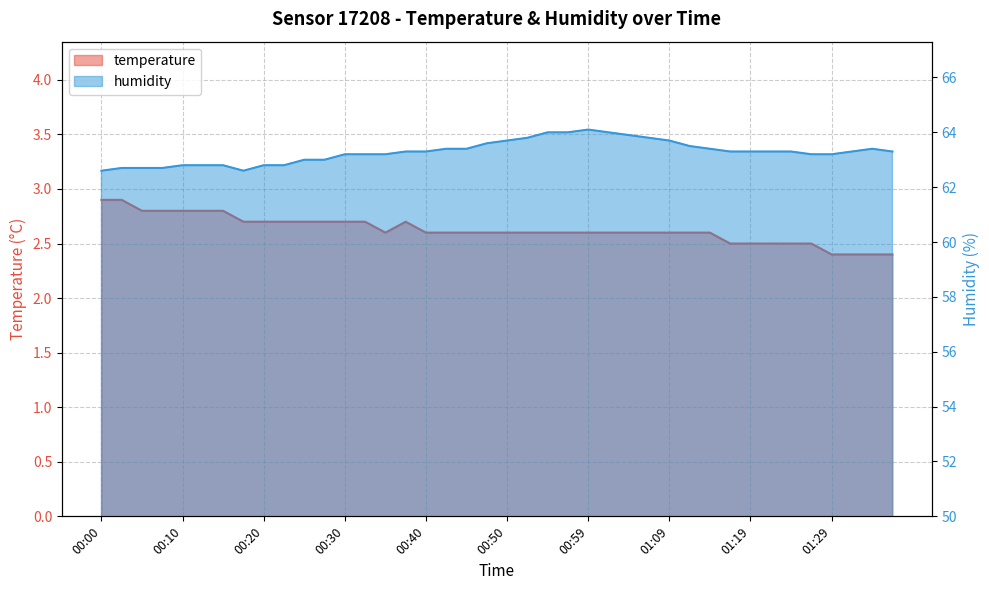

At which category does humidity reach its first local valley?

00:17